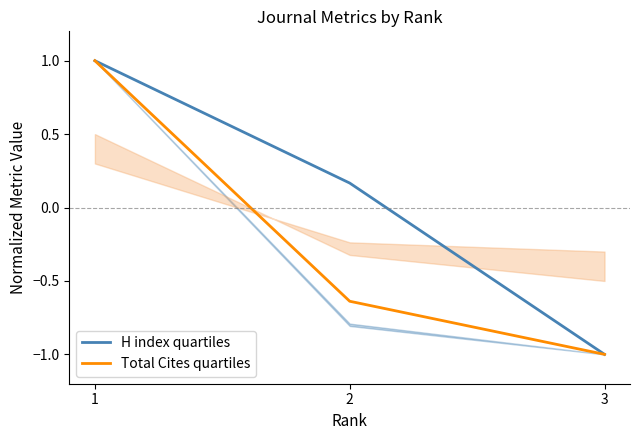

Which series has the largest total across all categories?

H index quartiles